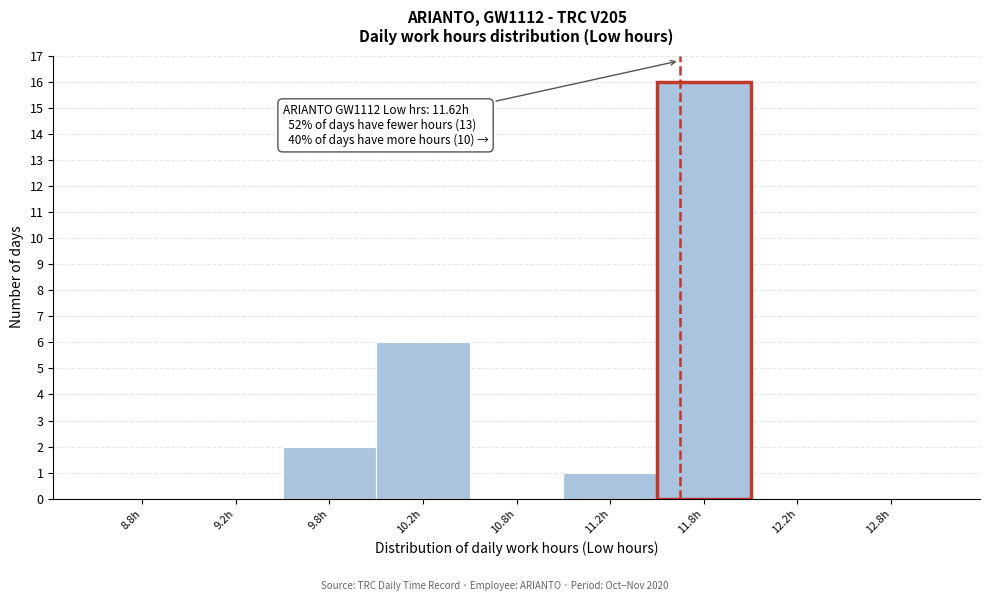

Reading left to right, transcribe all the data shown in this chart.

8.8h=0	9.2h=0	9.8h=2	10.2h=6	10.8h=0	11.2h=1	11.8h=16	12.2h=0	12.8h=0